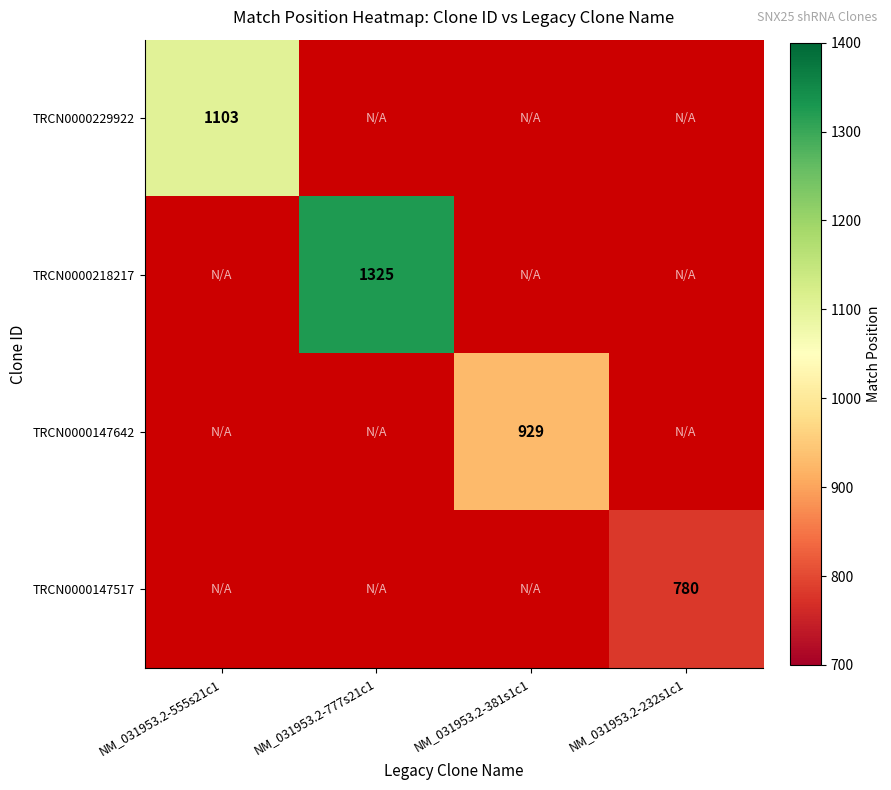

Is it true that TRCN0000218217 equals 1325 at NM_031953.2-777s21c1?

True